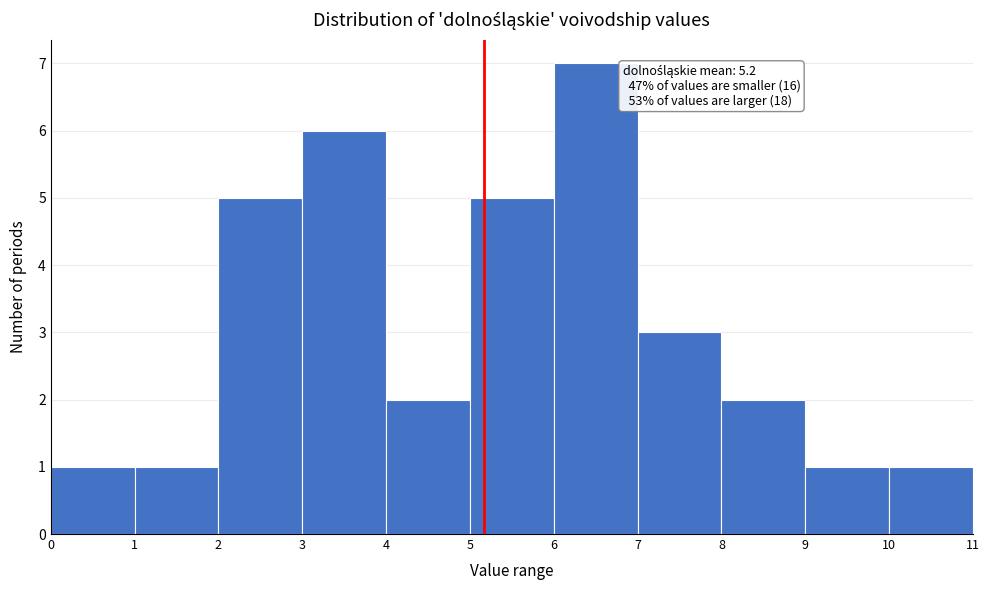

Over which range of the x-axis is the bar tallest?

6 to 7